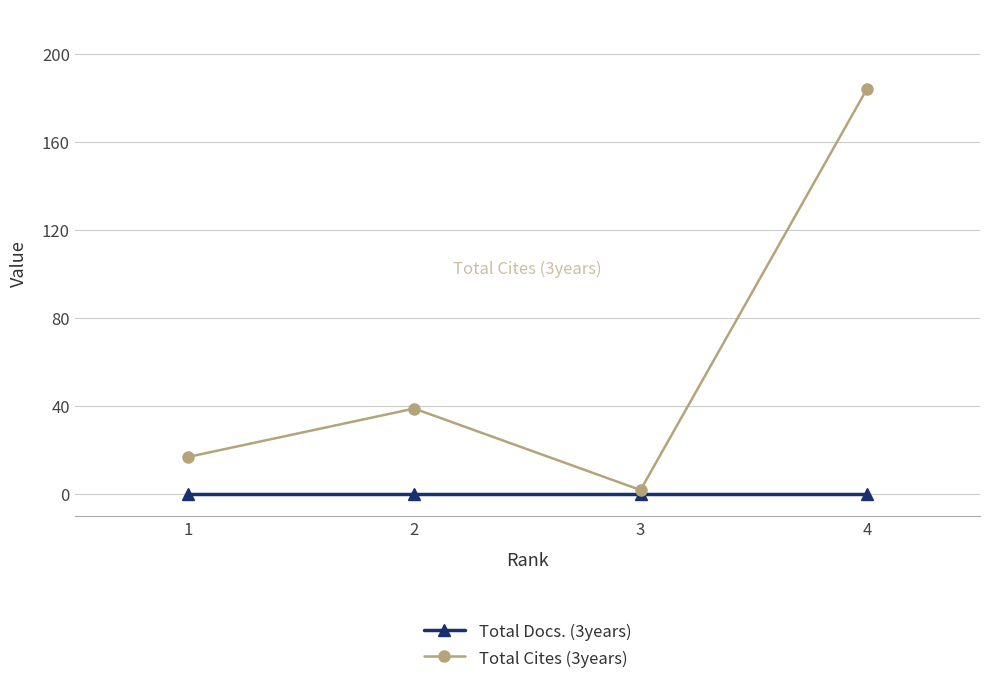

Where is Total Cites (3years) nearest to the value 93?

2